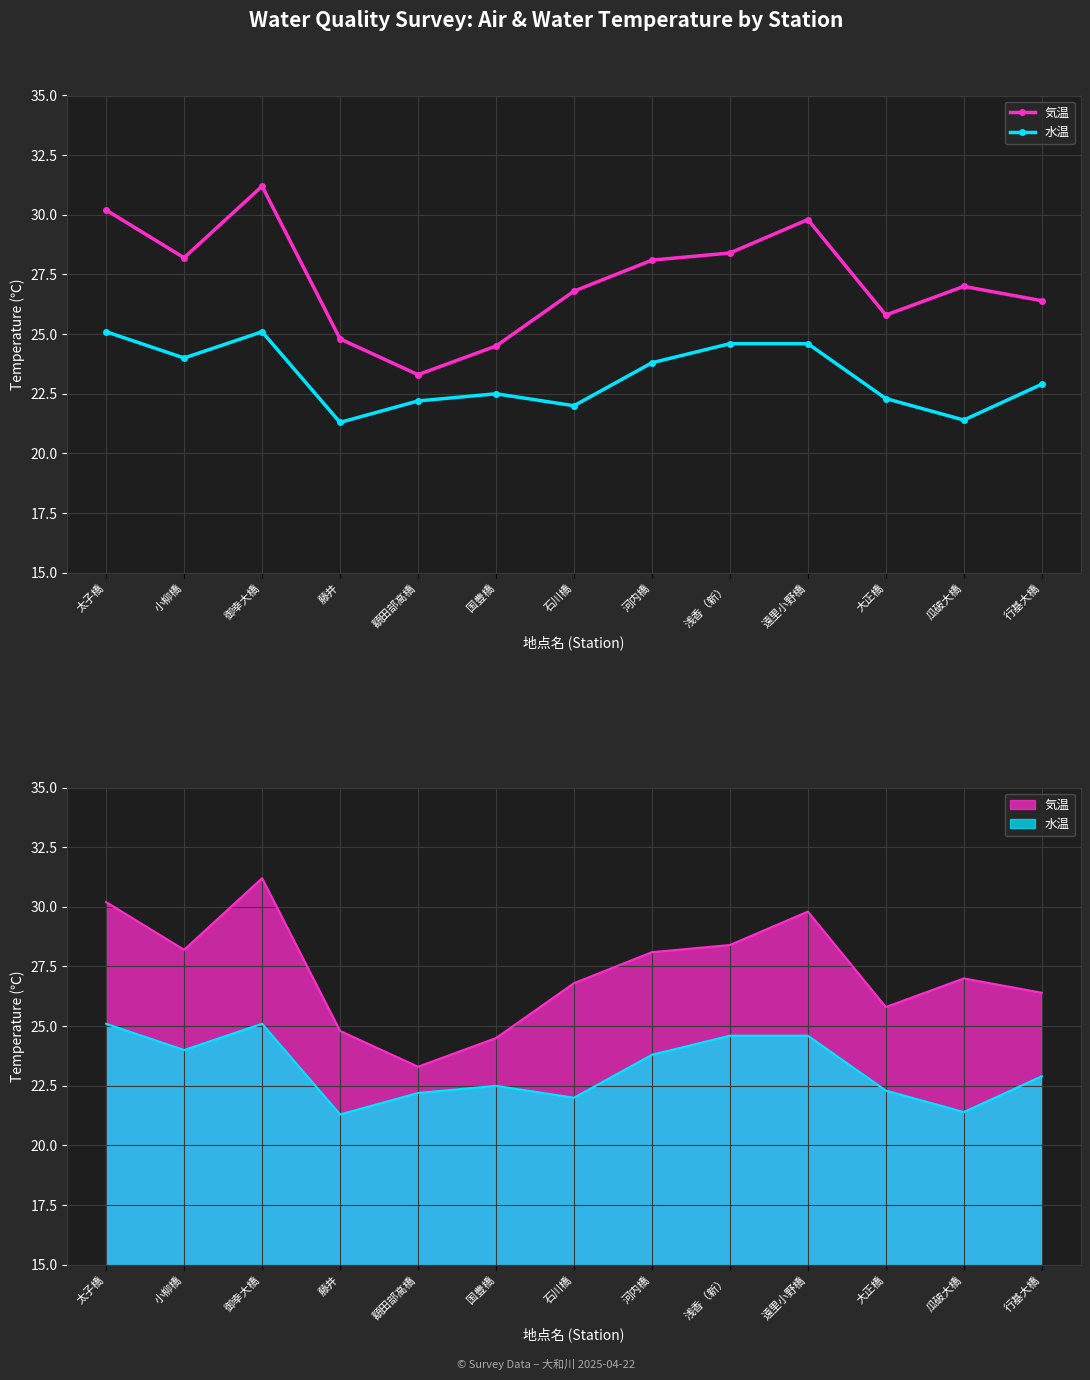

What is the label of the 5th point from the left?

額田部高橋